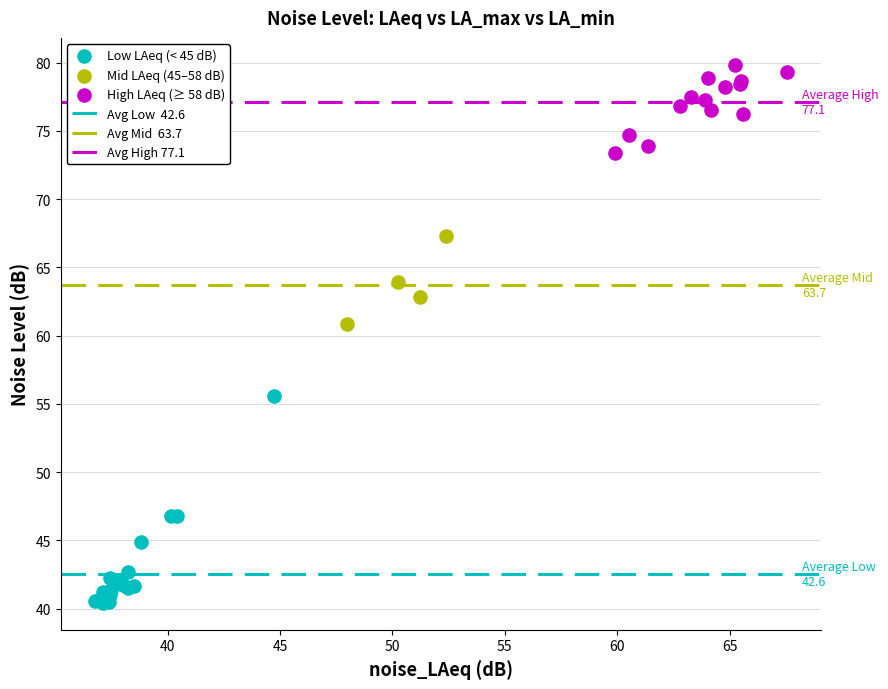

Which series has the largest Y range (max minus min)?

Low LAeq (< 45 dB)